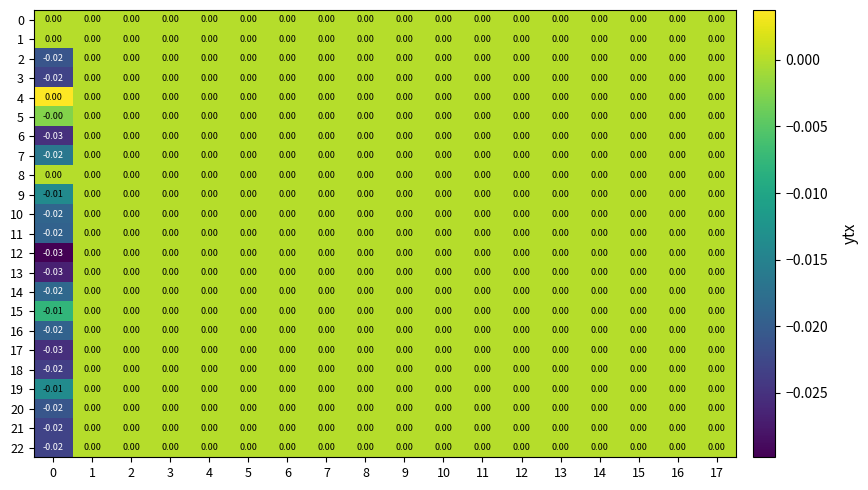

Is the value of 14 at 9 greater than the value of 12 at 0?

Yes